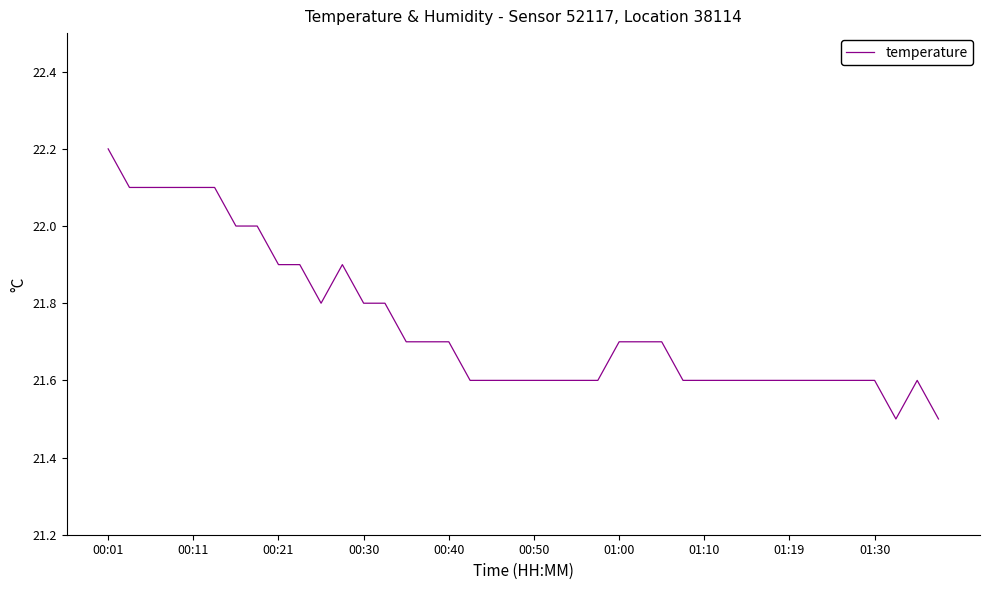

What is the difference between the maximum and minimum values?

0.7